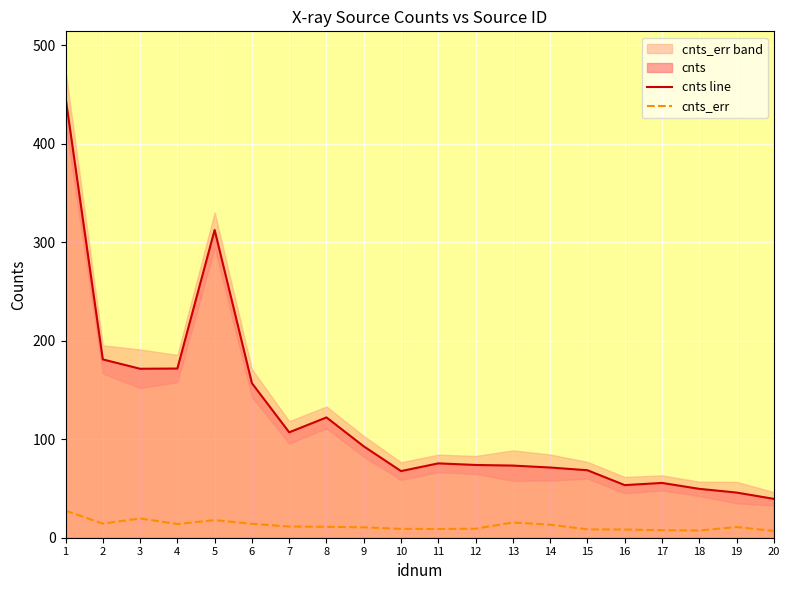

True or false: cnts_err and cnts line cross at least once.

False